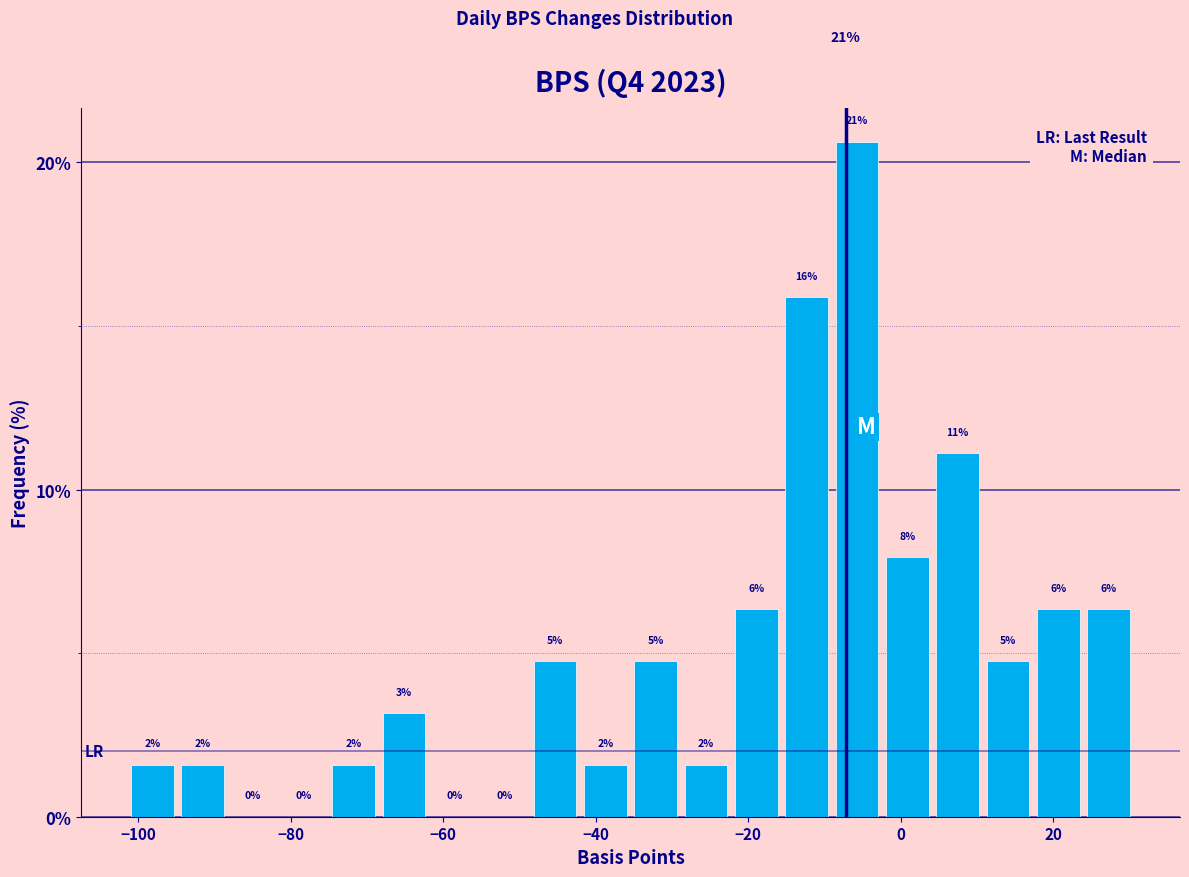

Around what value on the x-axis is the tallest bar? Give the approximate position of its centre, as read against the axis.

-6